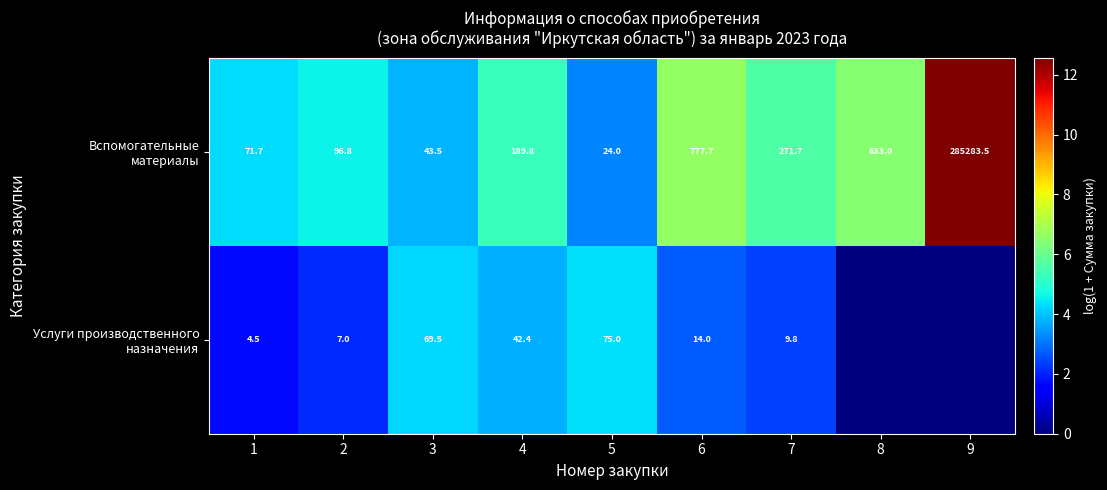

What is the spread (max minus min) of values at 7?

261.9